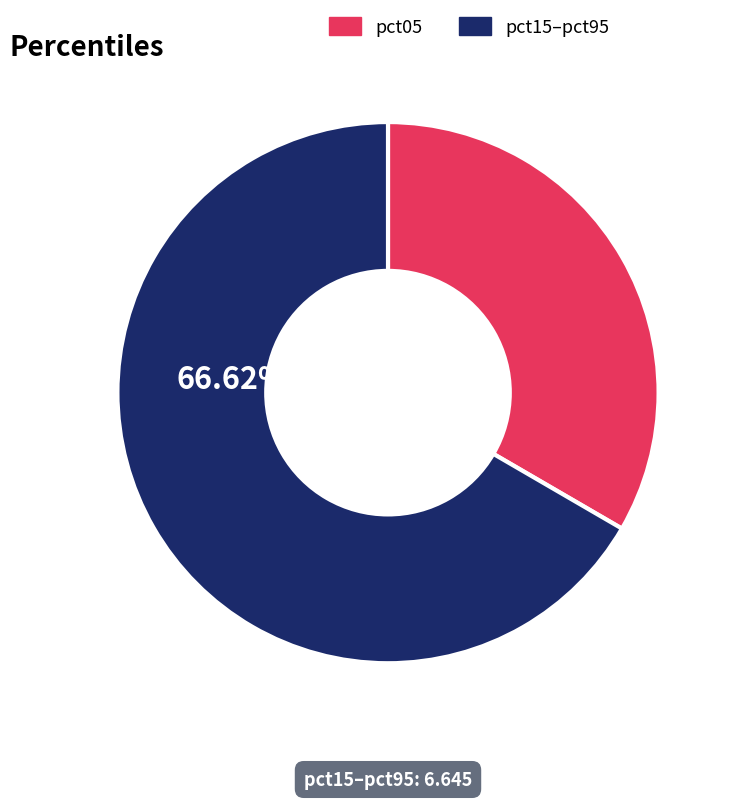

Is it true that pct05 is 47% of the pie?

False